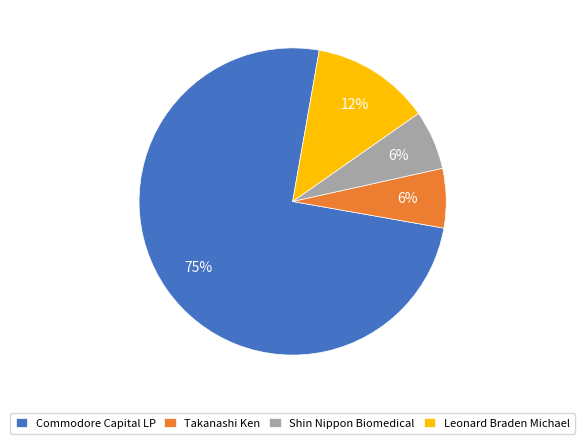

True or false: Commodore Capital LP accounts for 75% of the total.

True